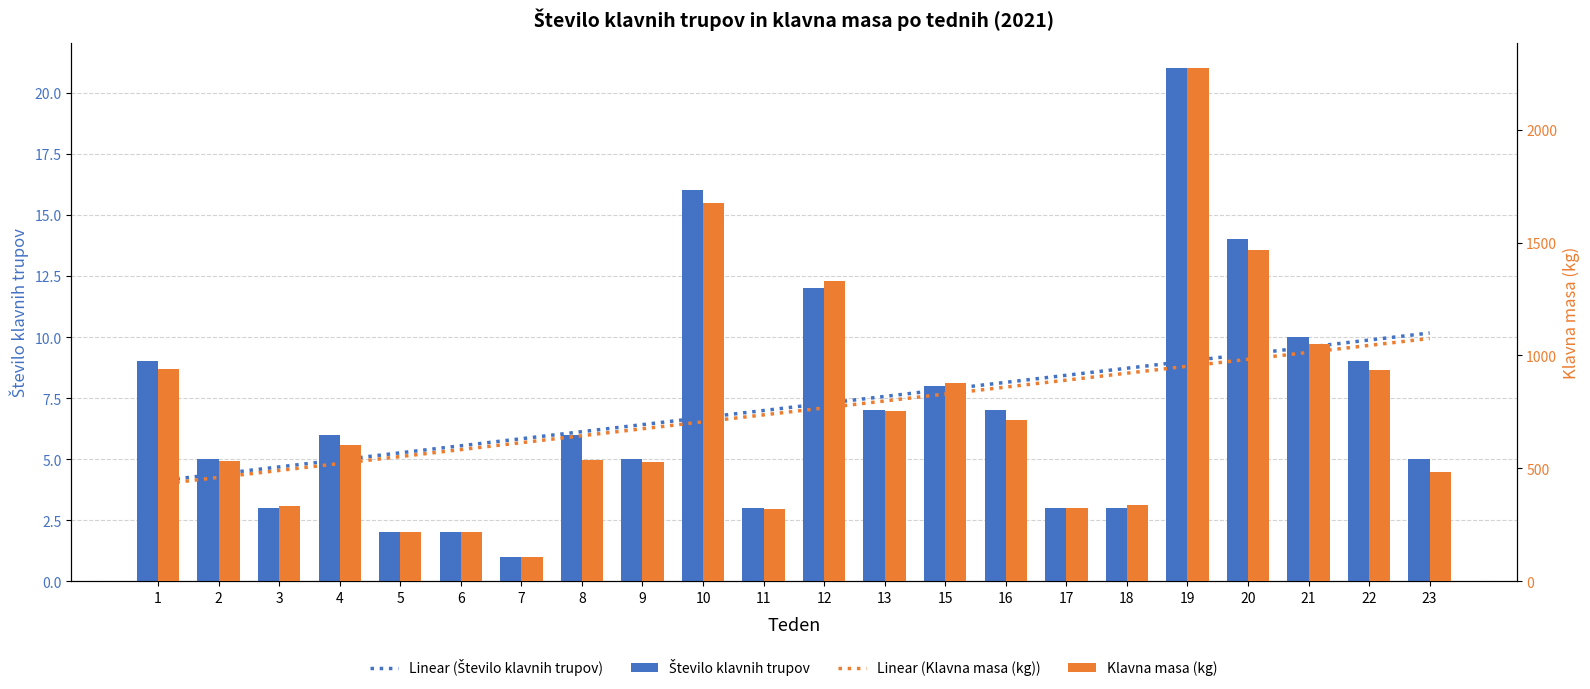

How many values in the Število klavnih trupov series exceed 6?

10